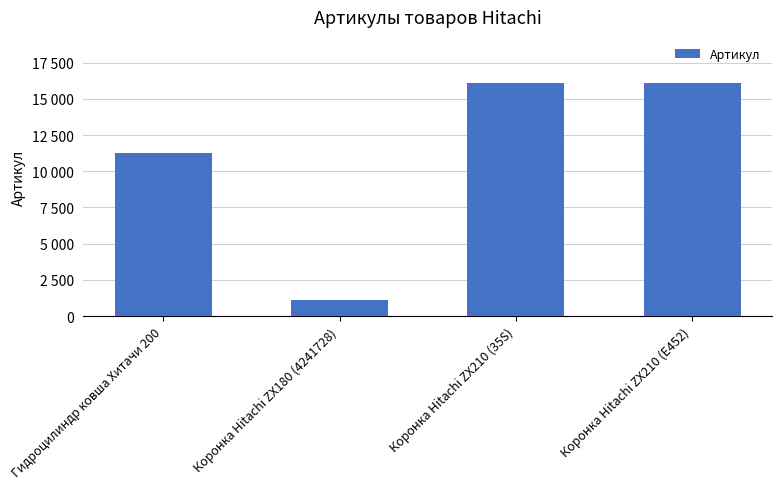

Which has a higher value, Коронка Hitachi ZX210 (E452) or Коронка Hitachi ZX180 (4241728)?

Коронка Hitachi ZX210 (E452)